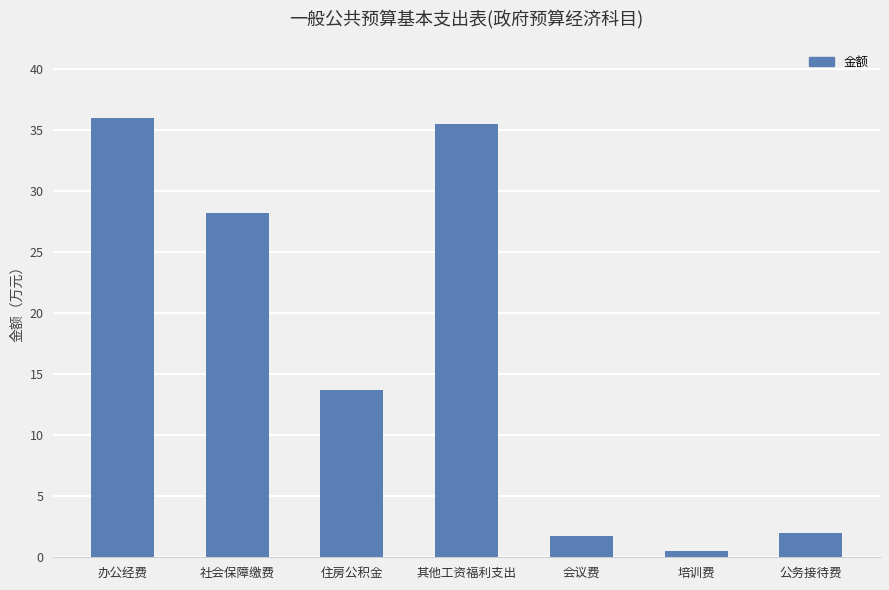

Count the number of data series in this chart.

1